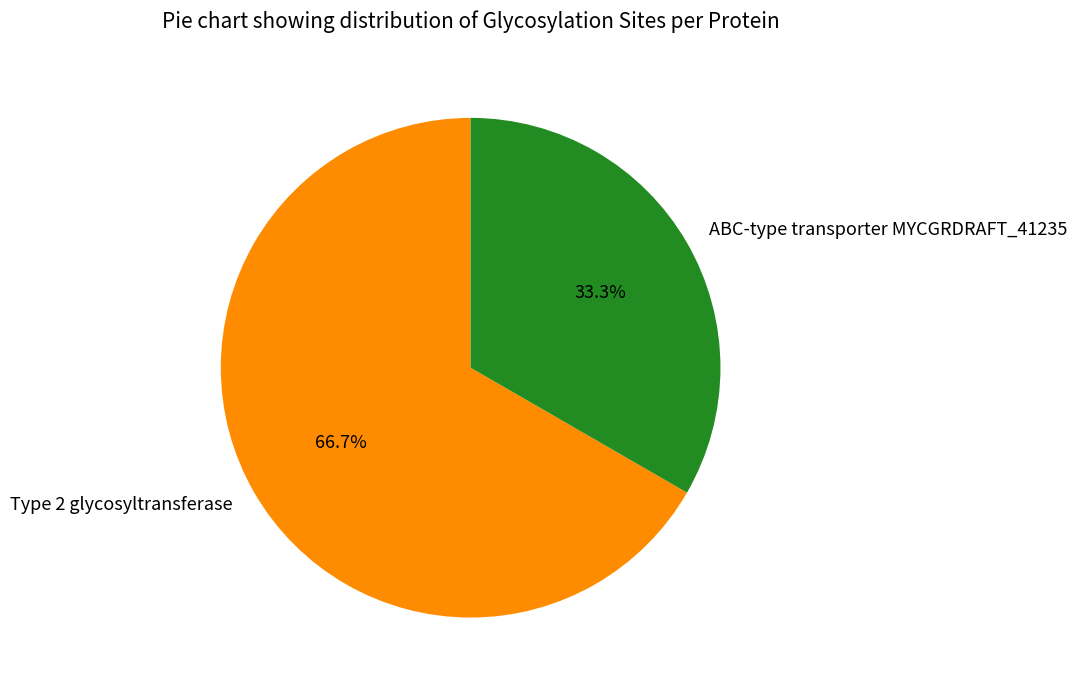

Is the sum of Type 2 glycosyltransferase and ABC-type transporter MYCGRDRAFT_41235 greater than half?

Yes